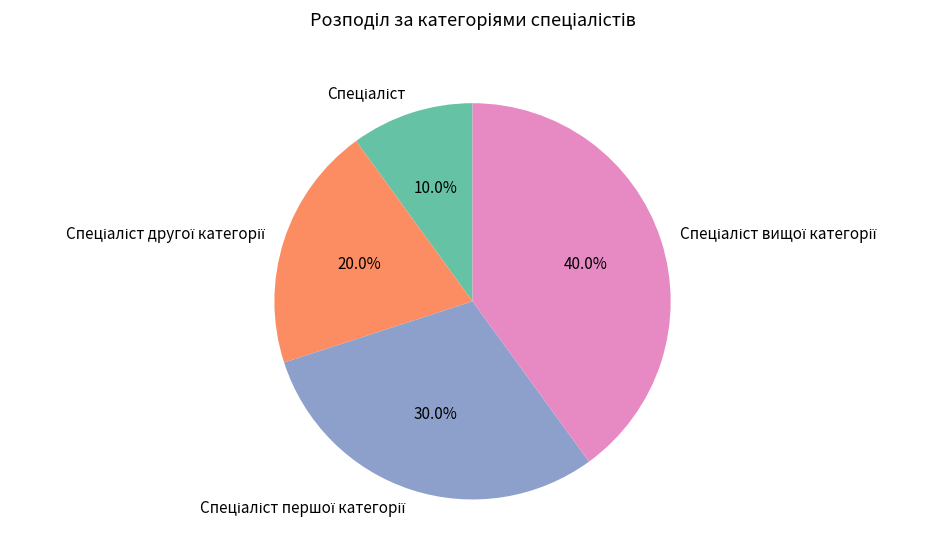

Is there a majority slice in this chart?

No